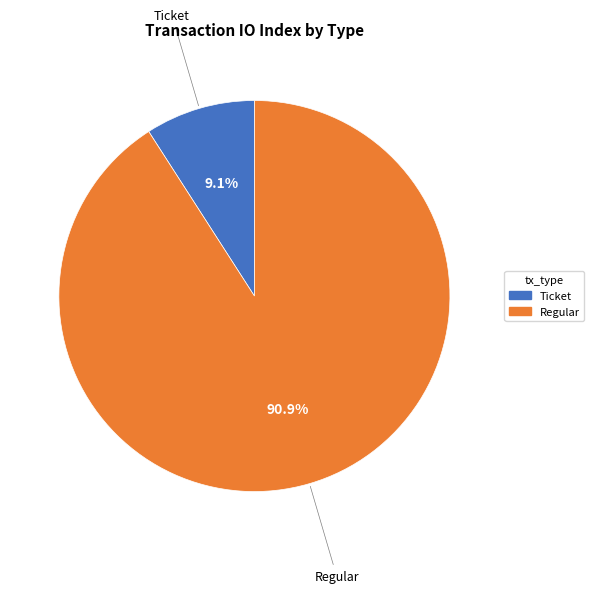

What is the largest slice in the pie chart?

Regular